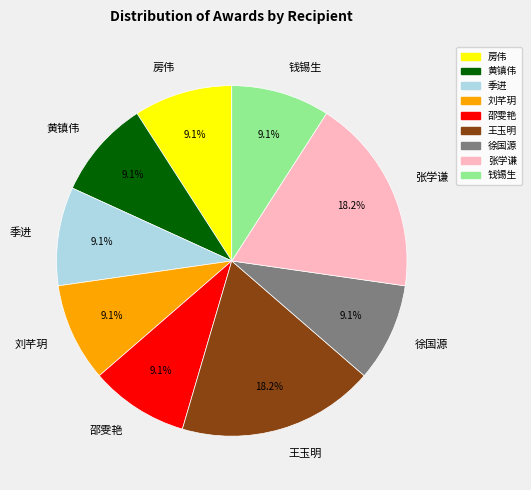

Is there any slice that represents more than half of the pie?

No